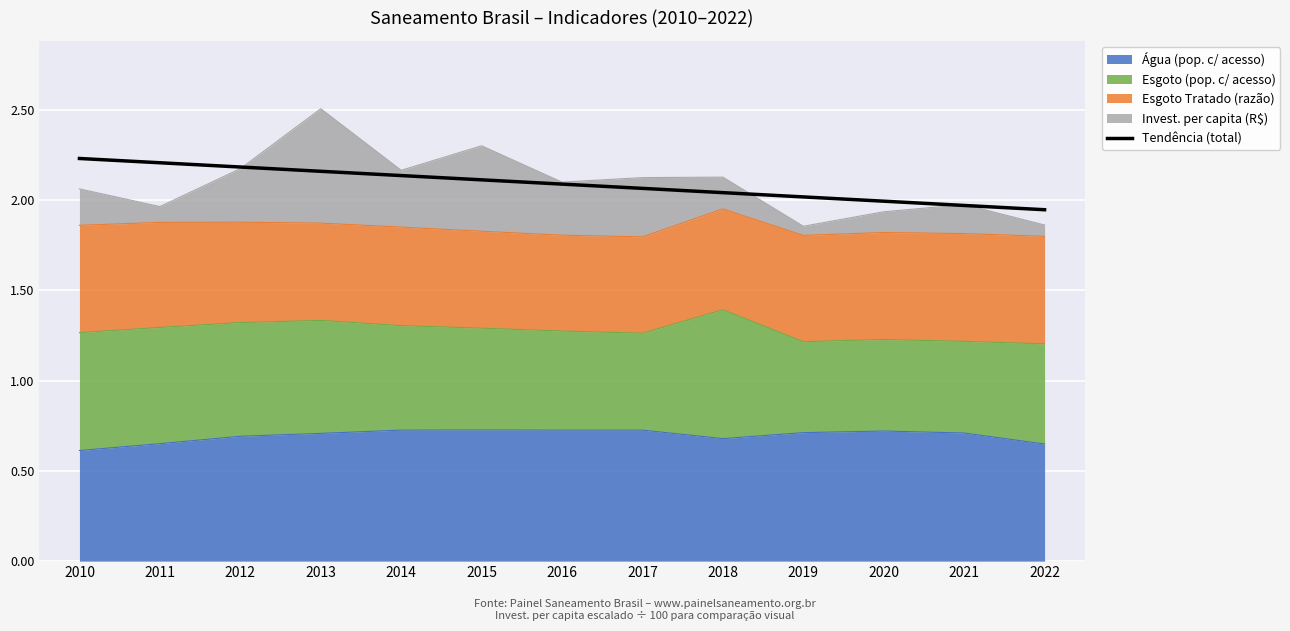

Which label corresponds to the smallest value in the chart?

2022